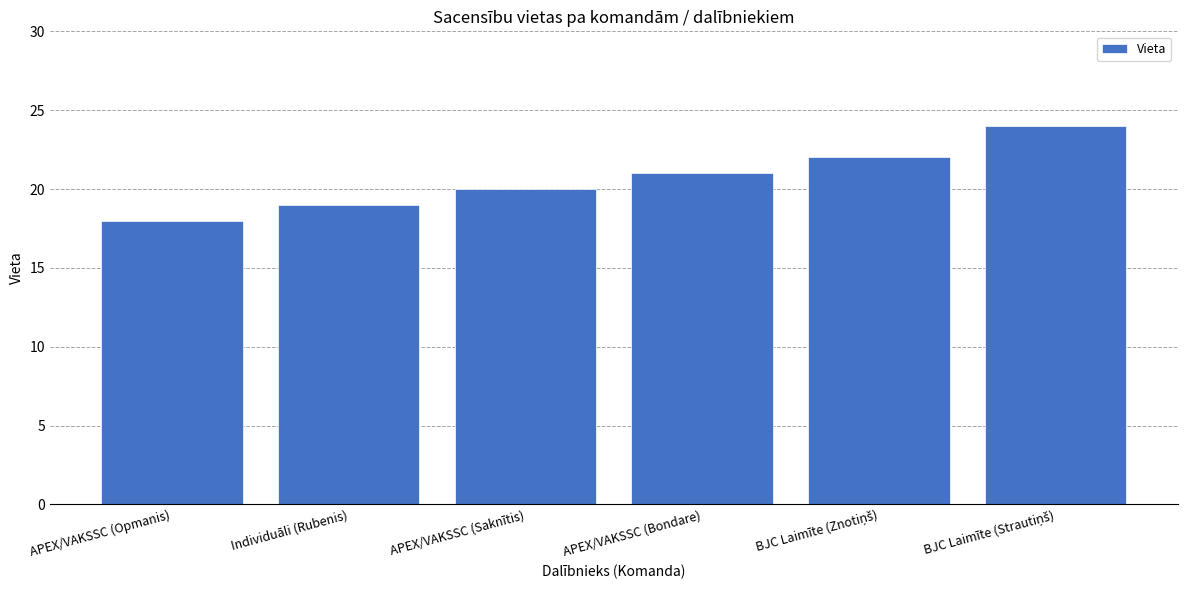

Does the chart contain stacked bars?

No